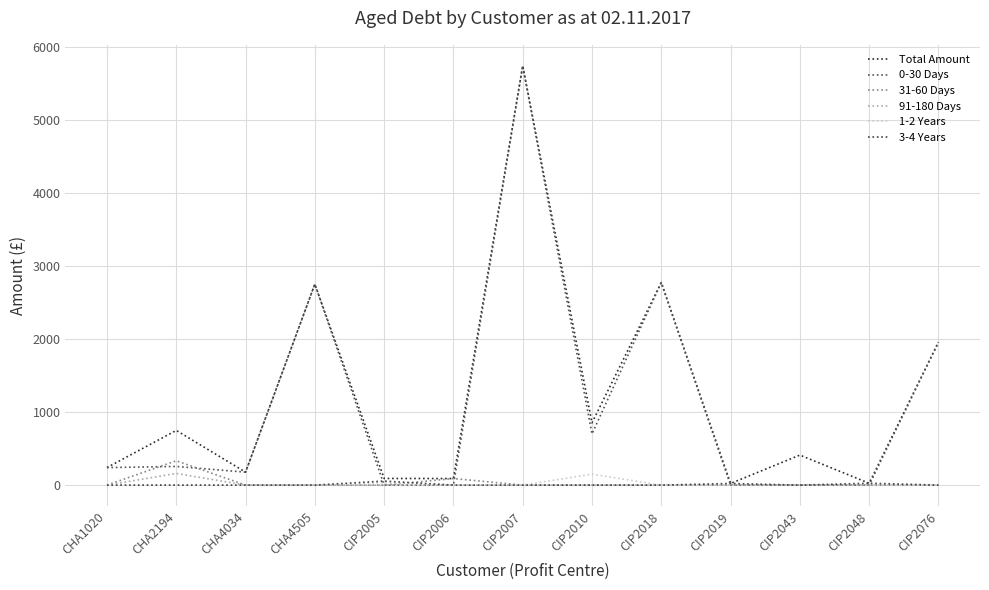

At which category does 0-30 Days reach its first local valley?

CHA4034